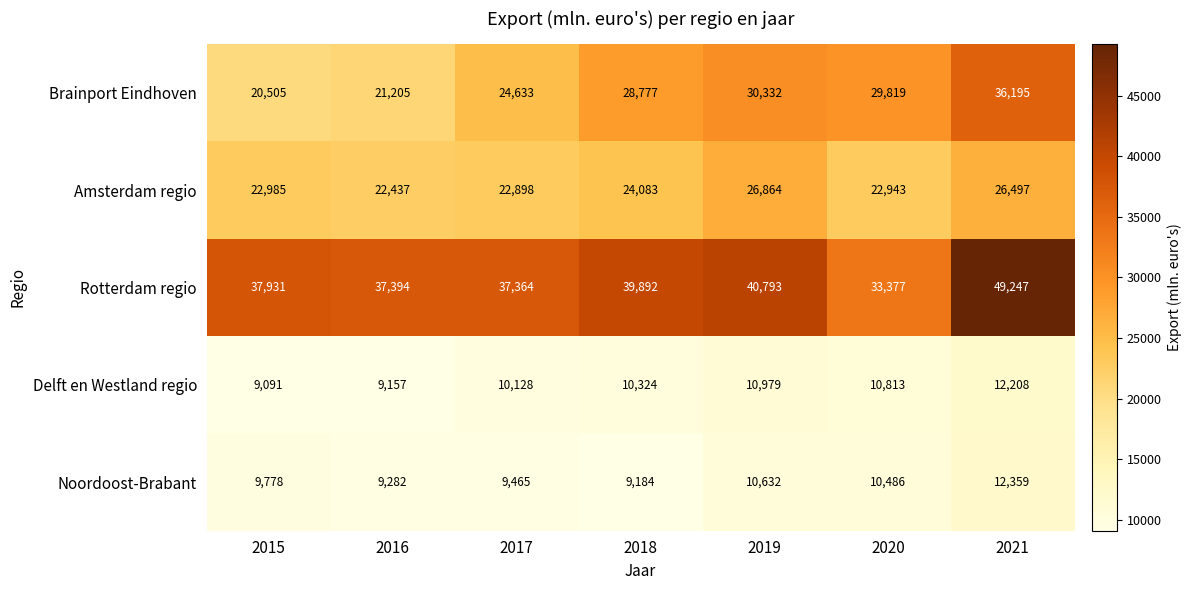

What is the minimum value shown in the chart?

9091